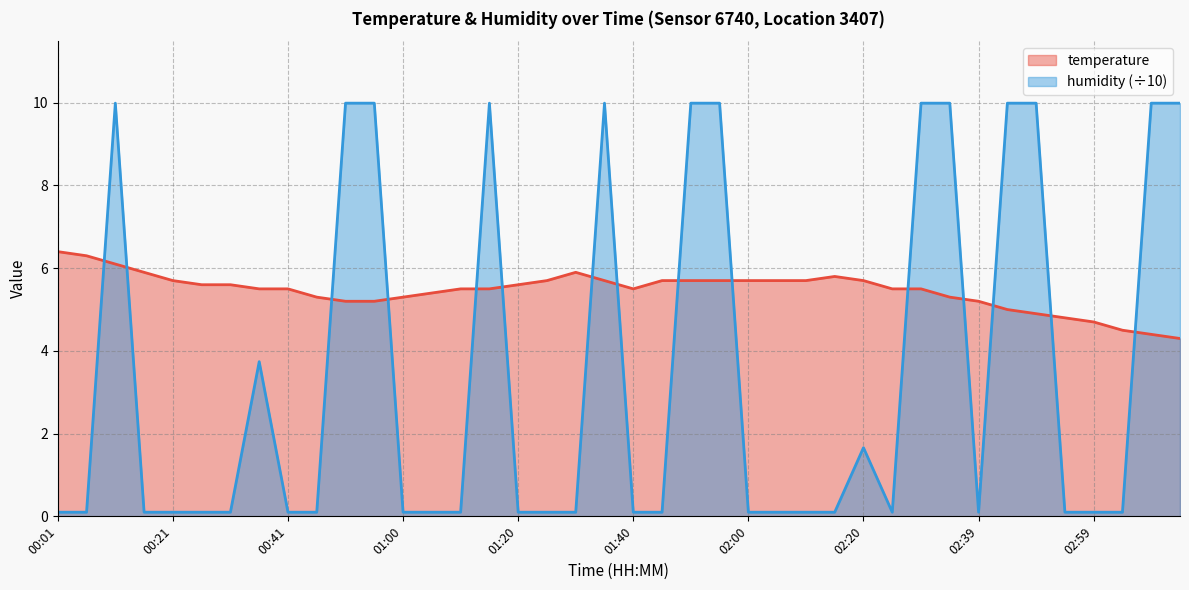

At how many categories does at least one series exceed 5?

37